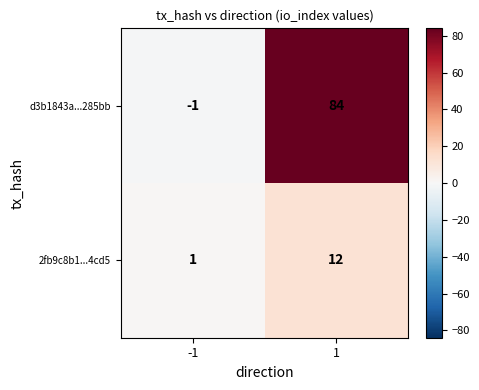

Reading left to right, what are all the values shown in this chart?

d3b1843a...285bb: -1=-1	1=84
2fb9c8b1...4cd5: -1=1	1=12